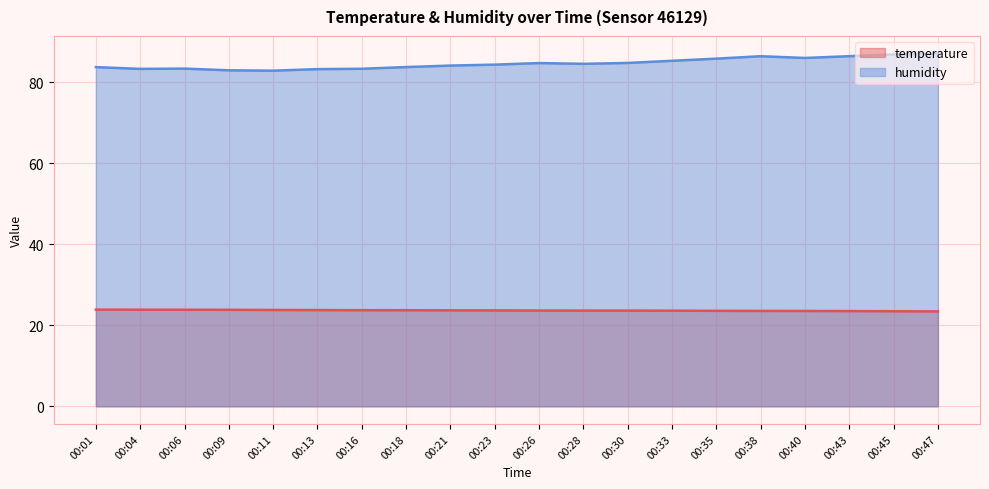

What is the spread (max minus min) of values at 00:13?

59.5